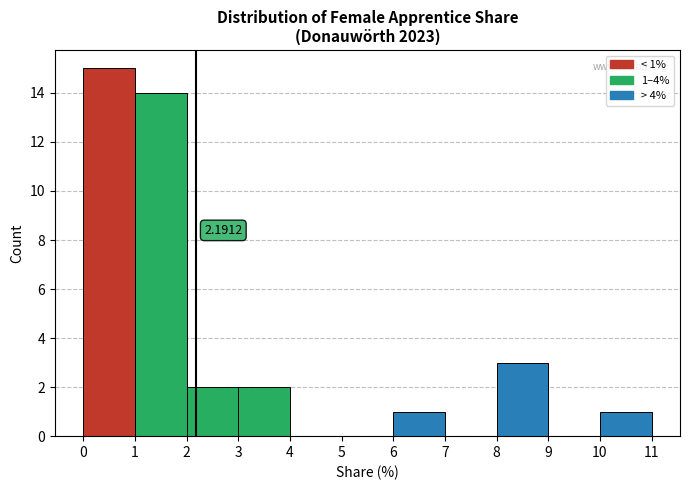

Which range on the x-axis has the tallest bar?

0 to 1